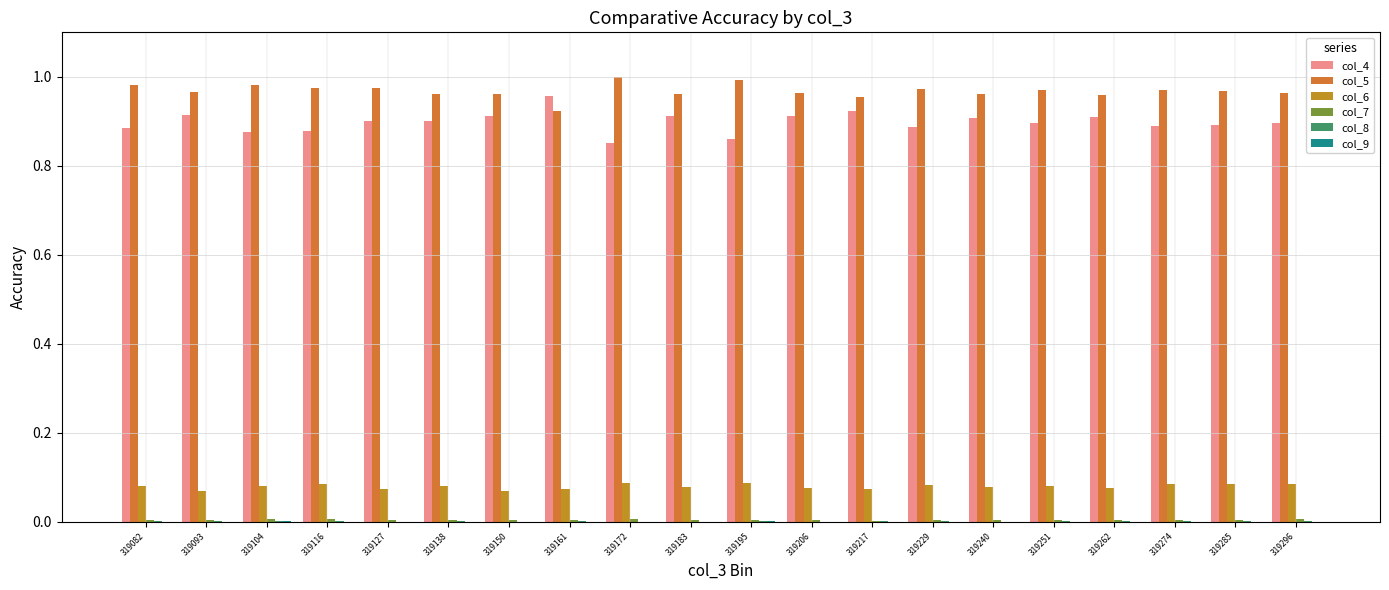

At which label does col_4 reach its peak?

319161